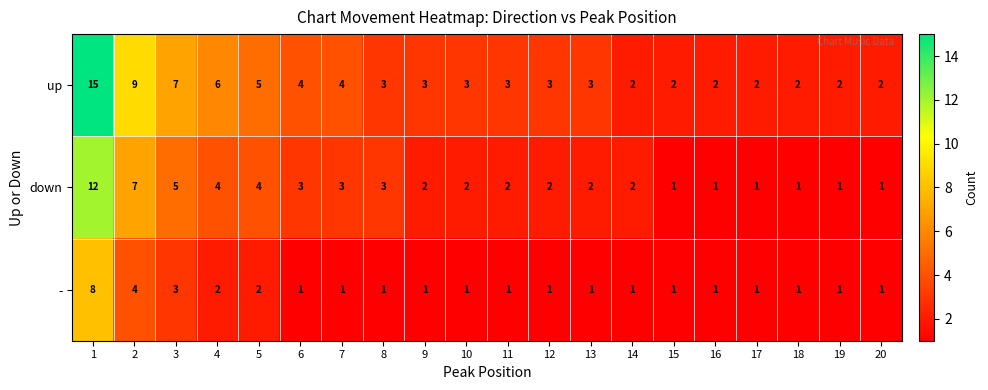

The - series shows 0 at 19. True or false?

False